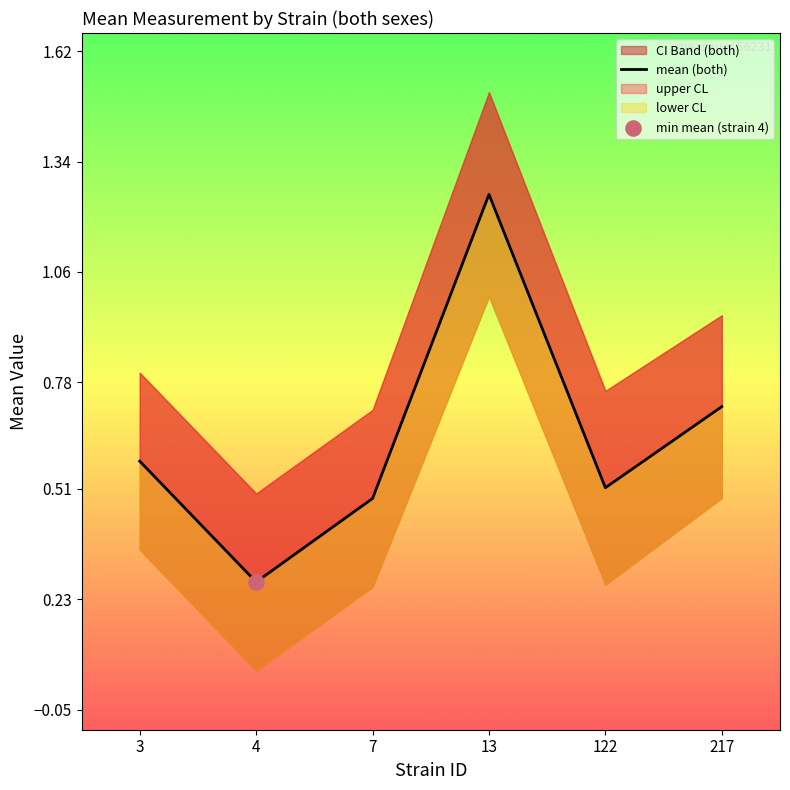

Between 217 and 3, which is larger?

217